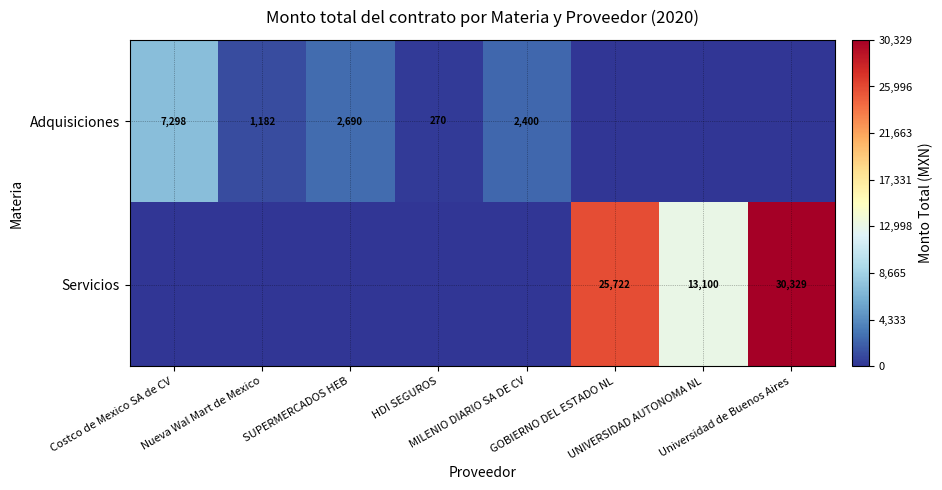

Between GOBIERNO DEL ESTADO NL and UNIVERSIDAD AUTONOMA NL, which series saw the biggest shift?

Servicios